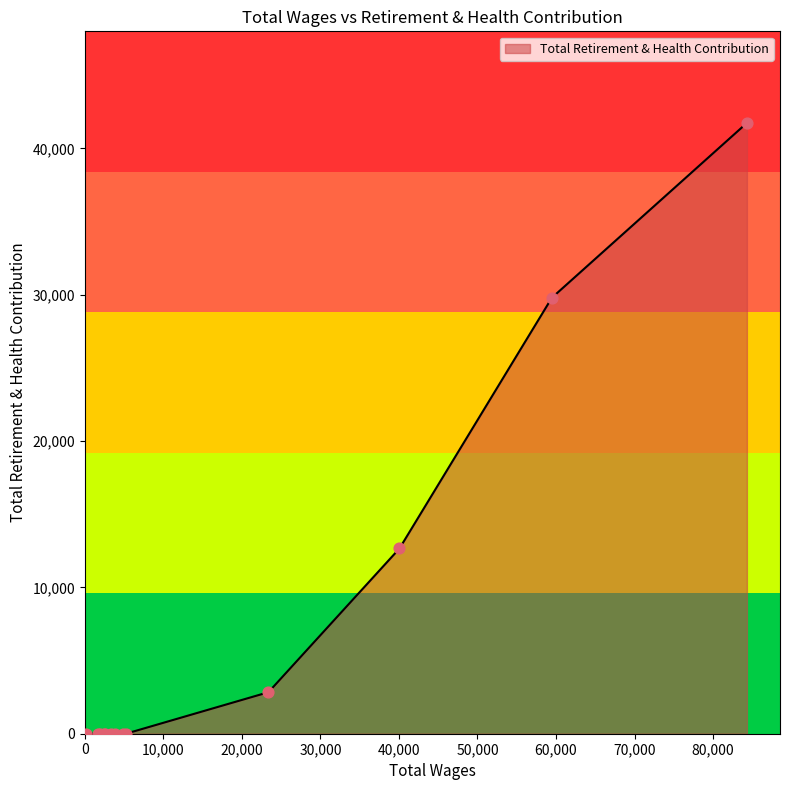

What is the maximum value shown in the chart?

41740